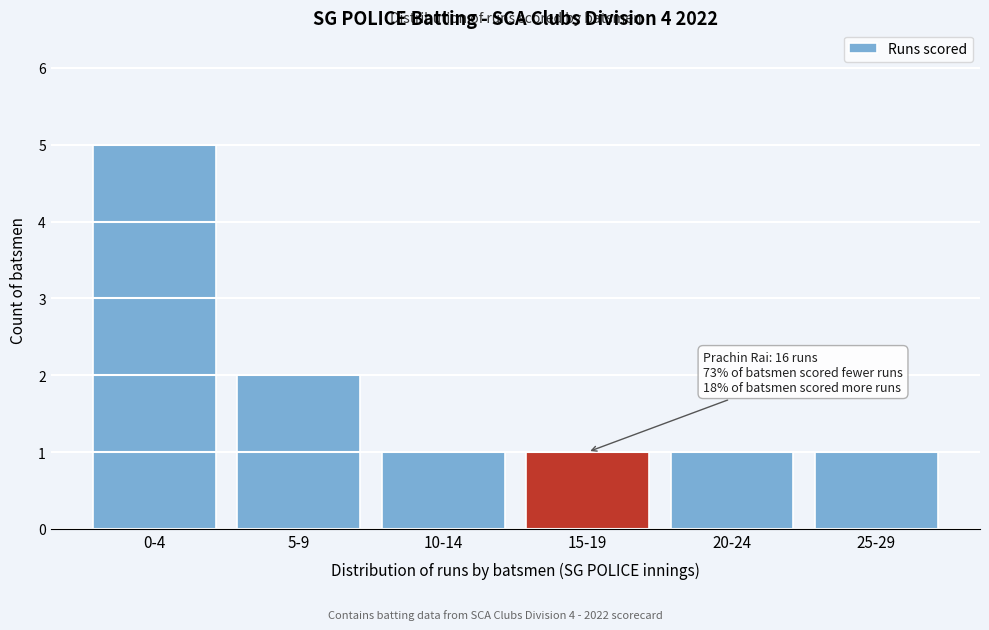

Reading left to right, transcribe all the data shown in this chart.

5	2	1	1	1	1